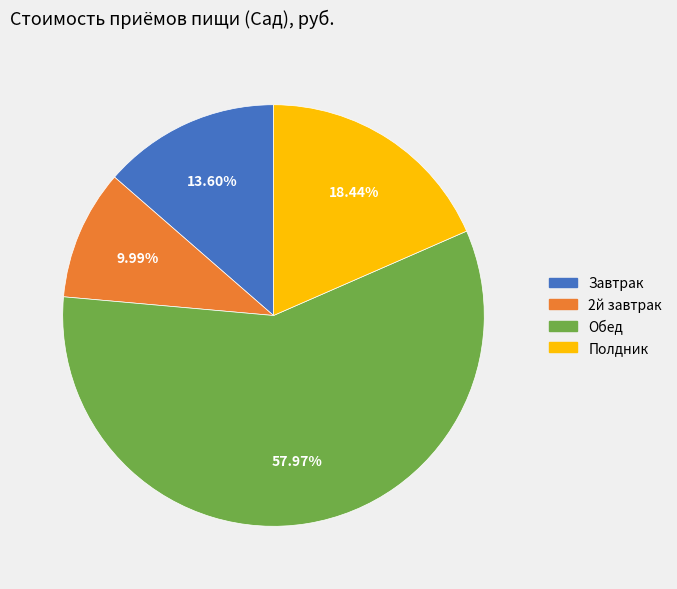

To the nearest percent, what is the average slice percentage?

25%